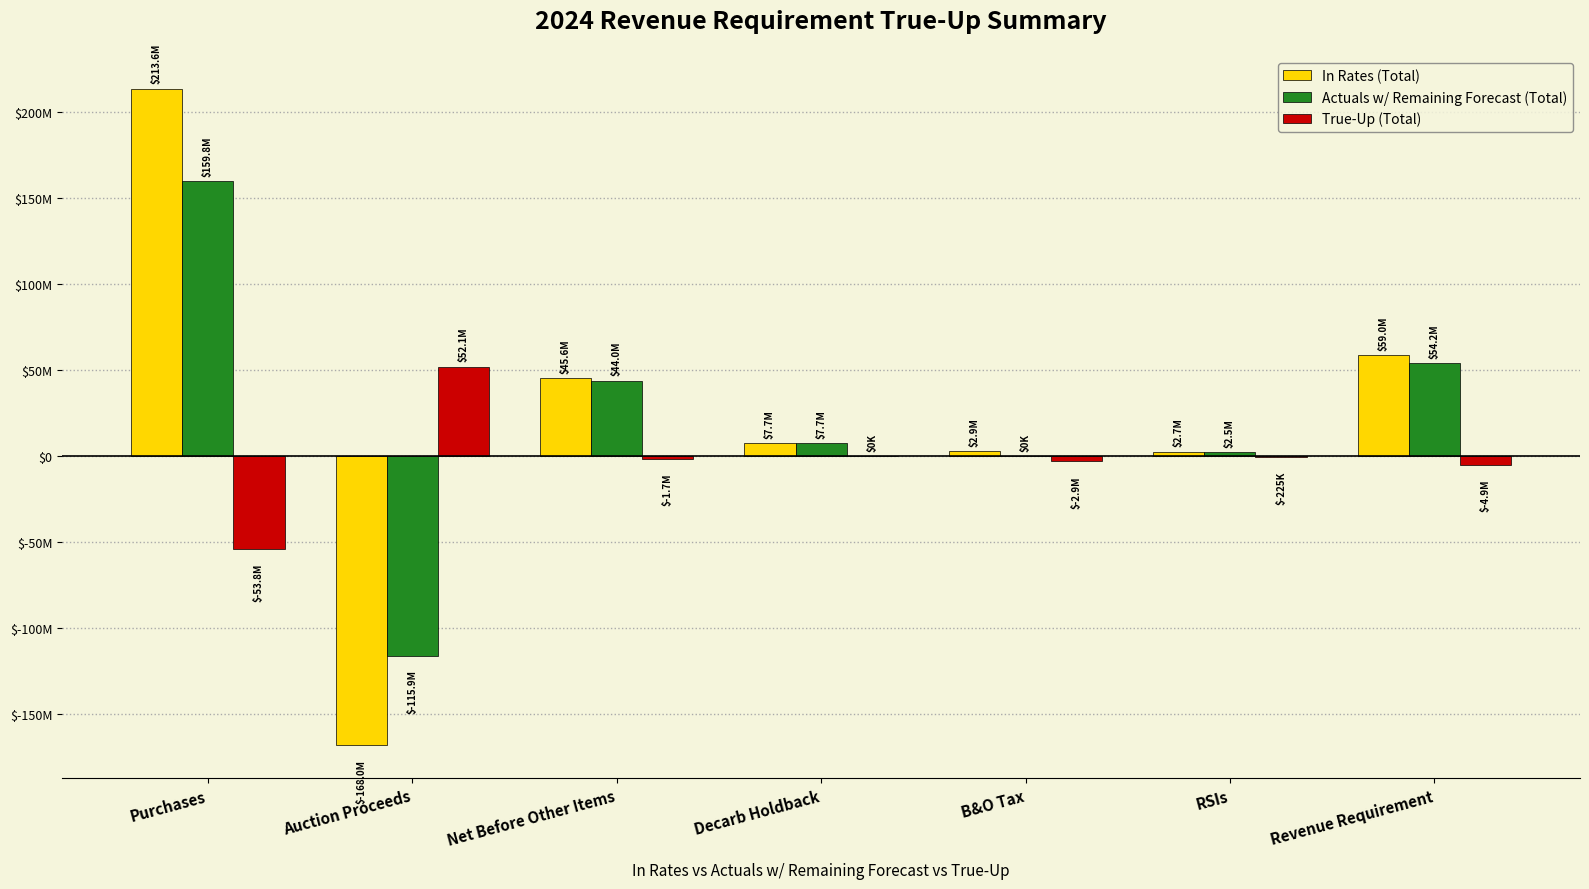

Which label corresponds to the largest value in the chart?

Purchases